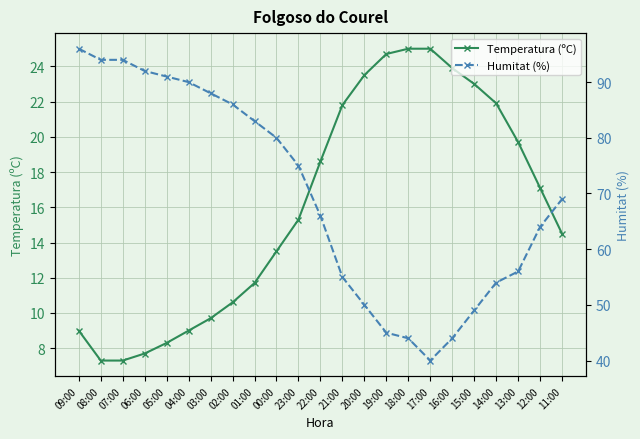

True or false: Humitat (%) has more than 1 points higher than both neighbors.

False